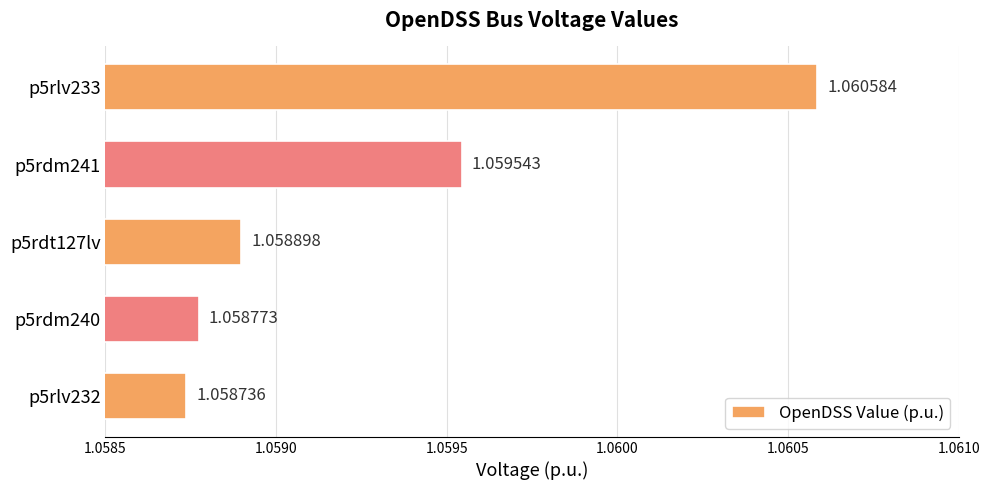

Are the bars grouped side by side (vs. stacked)?

No